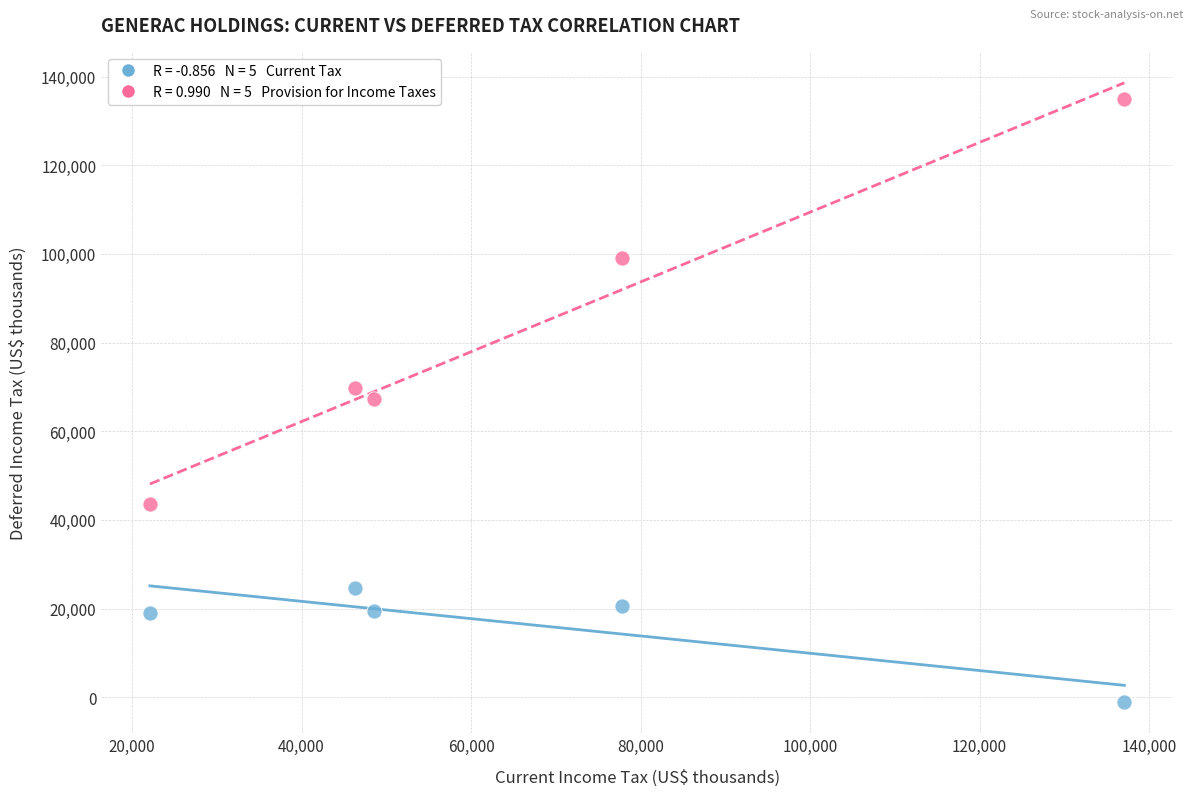

Across all data points, what is the average Y value?

49718